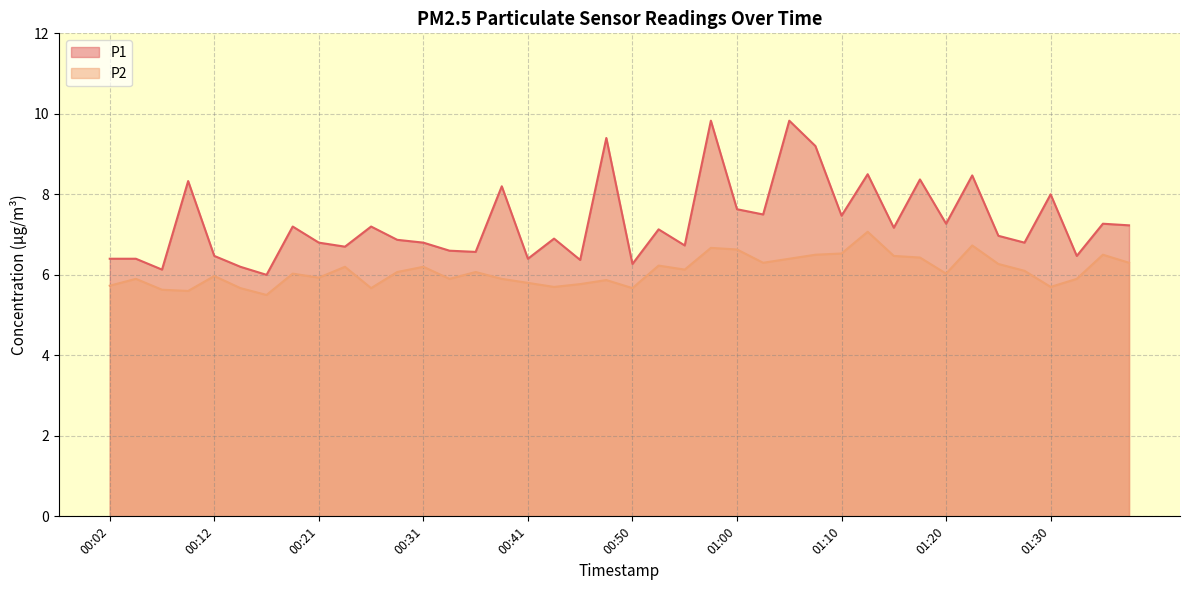

What position from the right is 00:12?

36